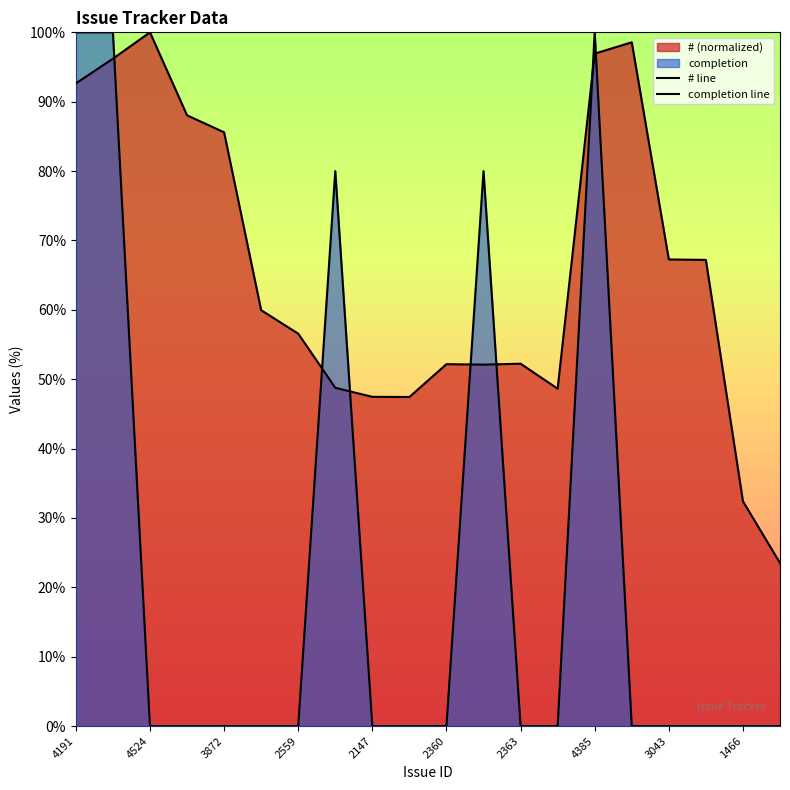

What is the label of the 11th point from the right?

1466